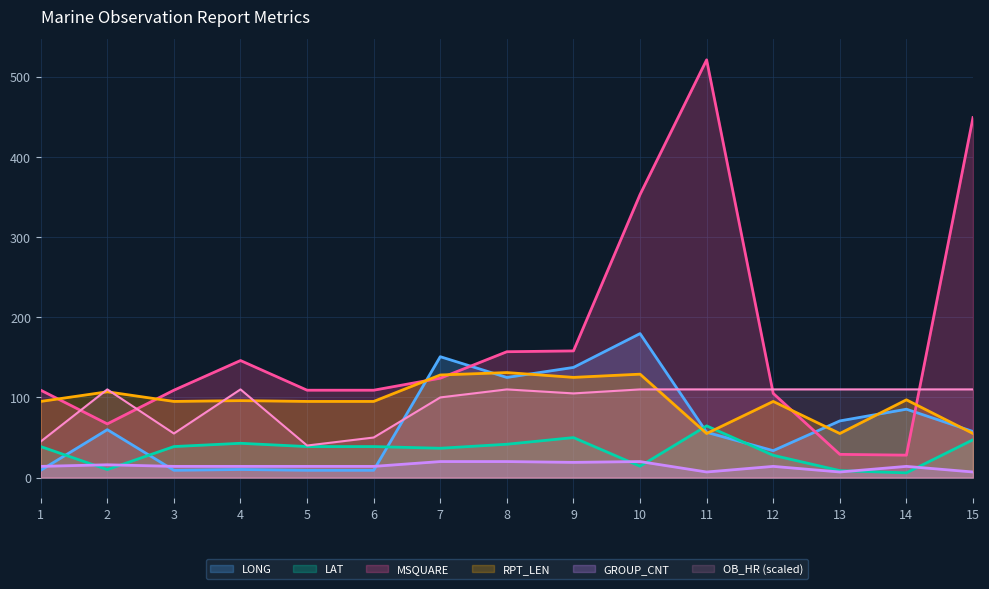

How many lines are shown in the chart?

6